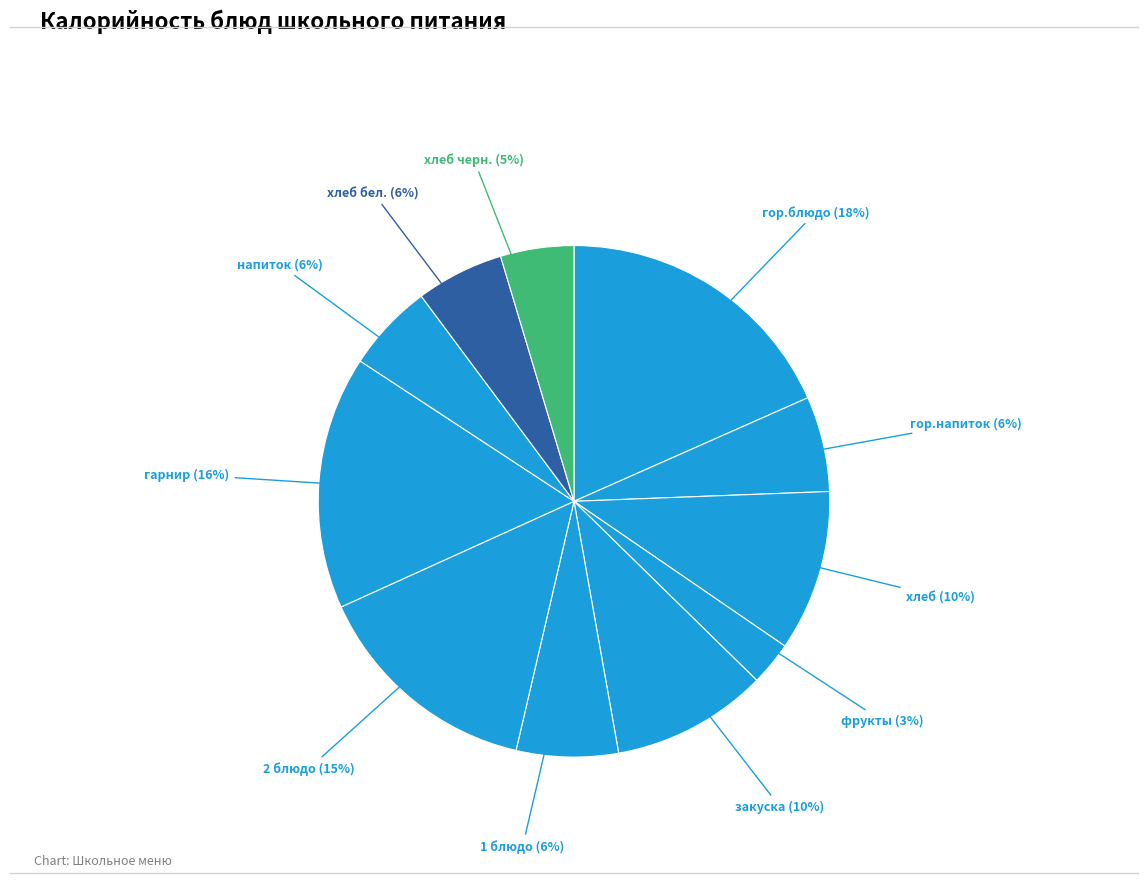

How many segments does this pie chart have?

11